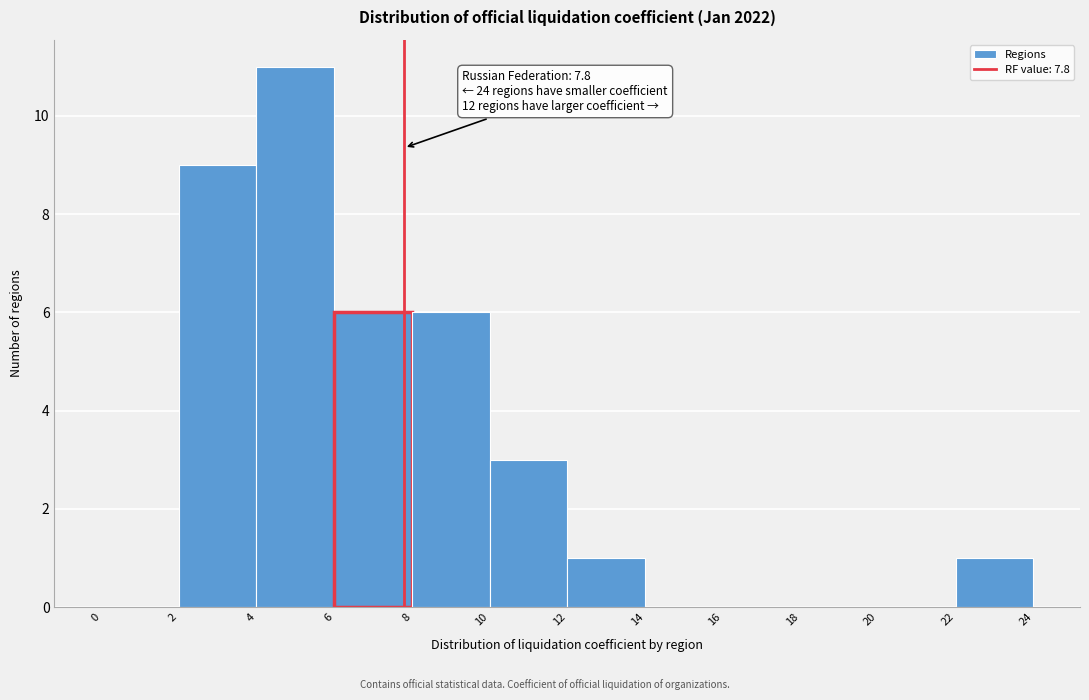

Over which range of the x-axis is the bar tallest?

4 to 6